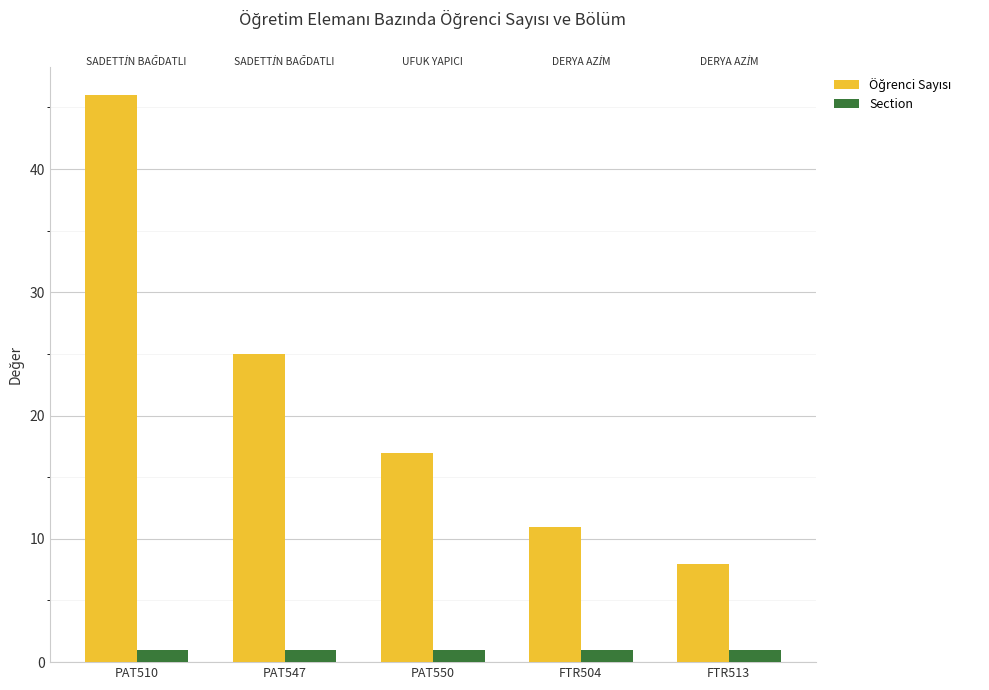

The Section series shows 1 at PAT550. True or false?

True